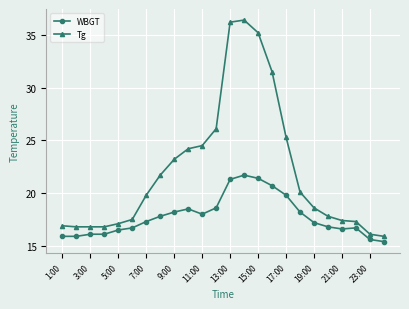

What is the smallest value displayed?

15.4